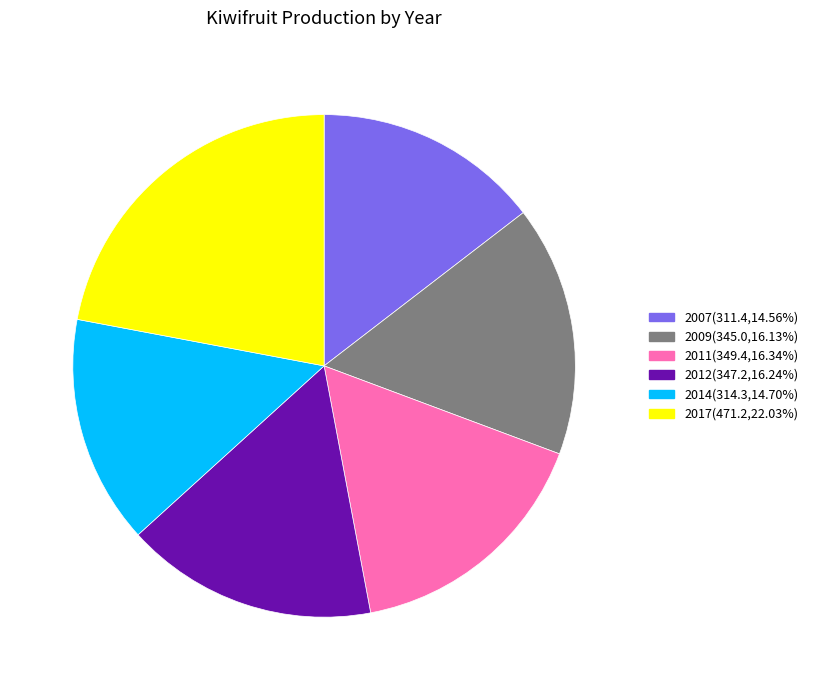

Which slice is the largest?

2017